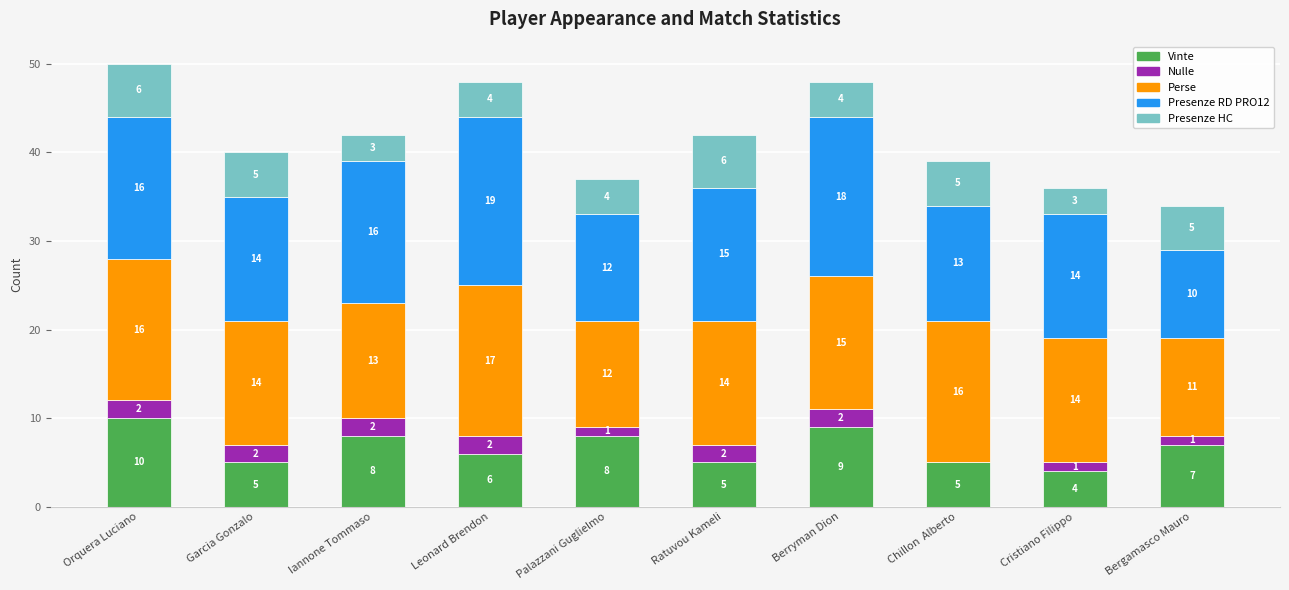

Reading left to right, what are the values for Vinte?

Orquera Luciano=10	Garcia Gonzalo=5	Iannone Tommaso=8	Leonard Brendon=6	Palazzani Guglielmo=8	Ratuvou Kameli=5	Berryman Dion=9	Chillon  Alberto=5	Cristiano Filippo=4	Bergamasco Mauro=7